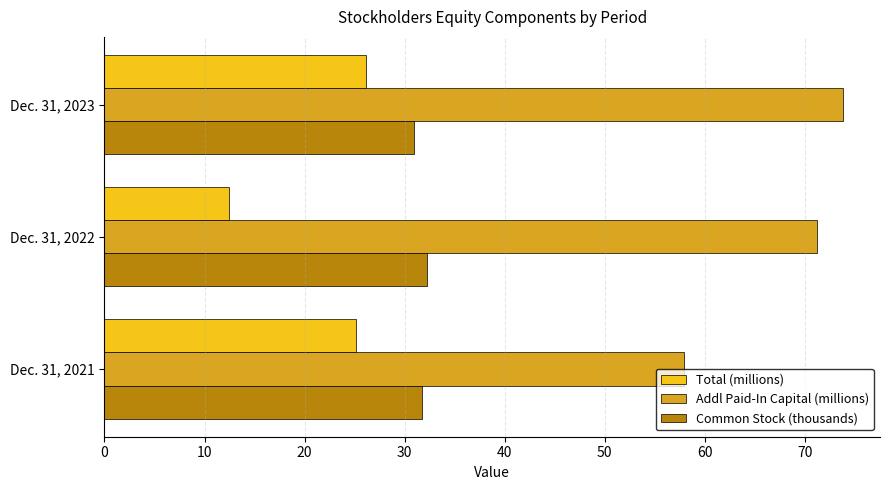

Which category has the highest value across all series?

Dec. 31, 2023